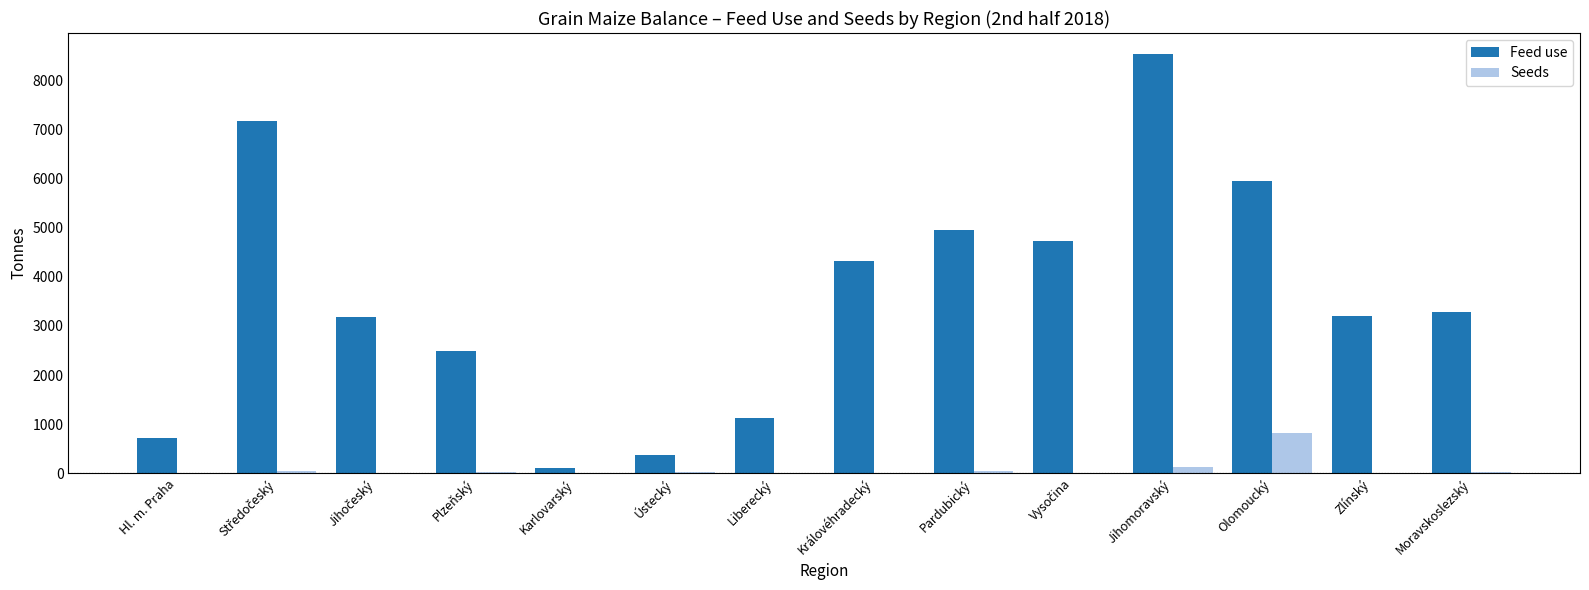

Between Královéhradecký and Jihomoravský, which series saw the biggest shift?

Feed use